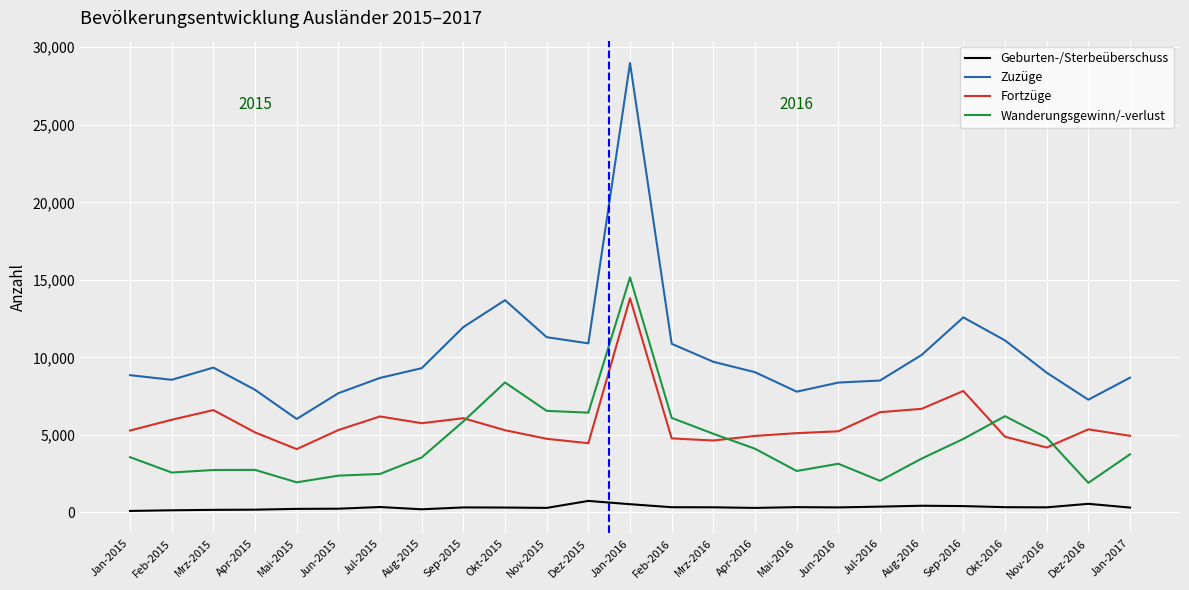

At Jan-2016, list the series in order from largest to smallest.

Zuzüge, Wanderungsgewinn/-verlust, Fortzüge, Geburten-/Sterbeüberschuss